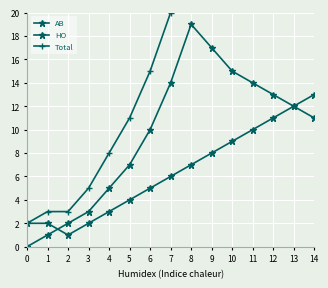

What is the difference between the second highest and second lowest values in the HO series?

16